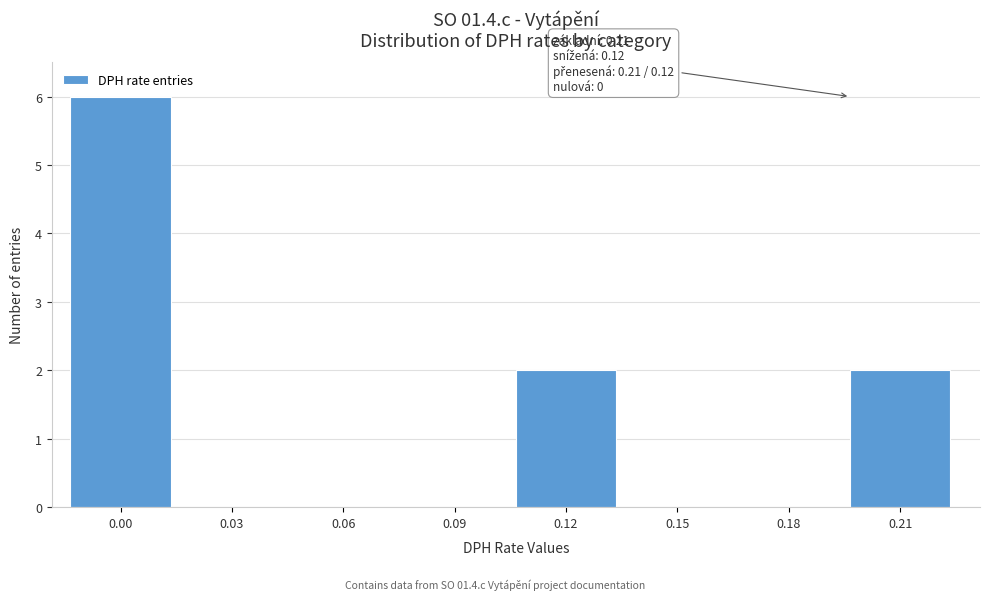

Reading left to right, extract all data points from this chart.

0.00=6	0.03=0	0.06=0	0.09=0	0.12=2	0.15=0	0.18=0	0.21=2